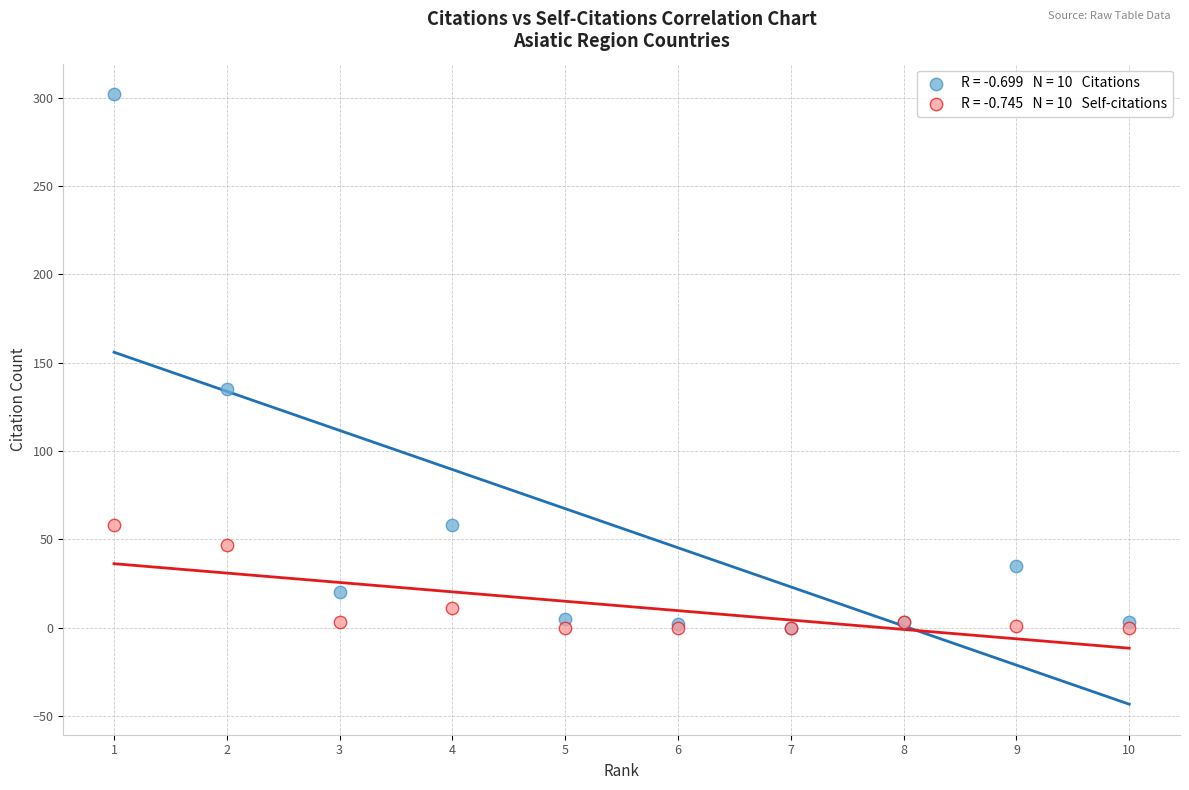

Across all series, what Y value is closest to 151?

135